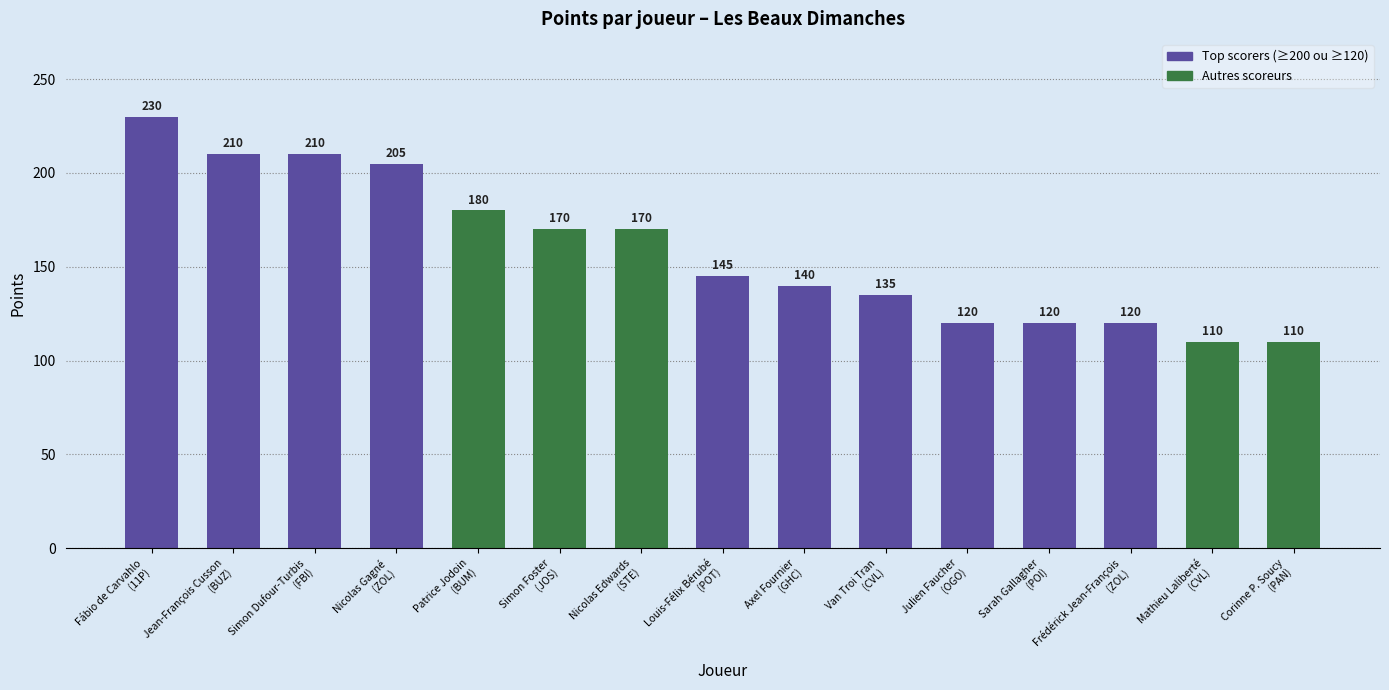

What is the value of the 4th bar from the left?

205